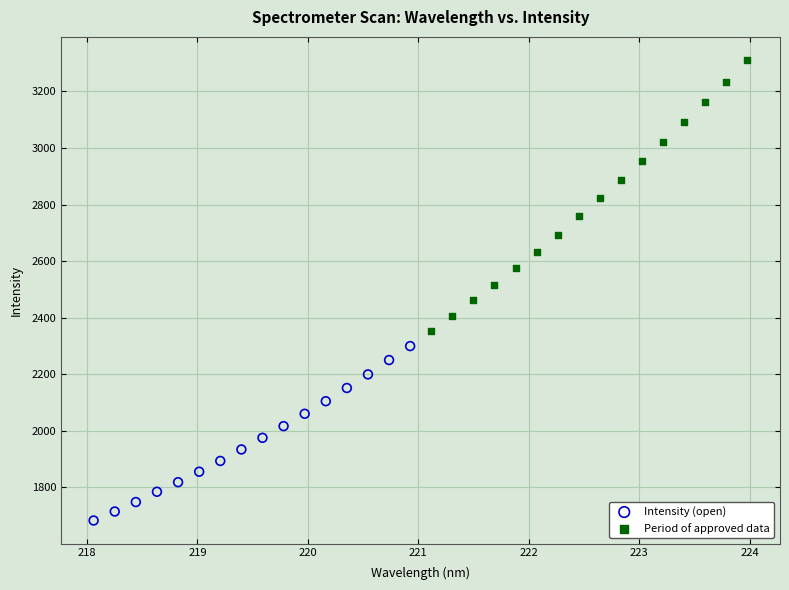

Which series reaches the minimum Y coordinate?

Intensity (open)